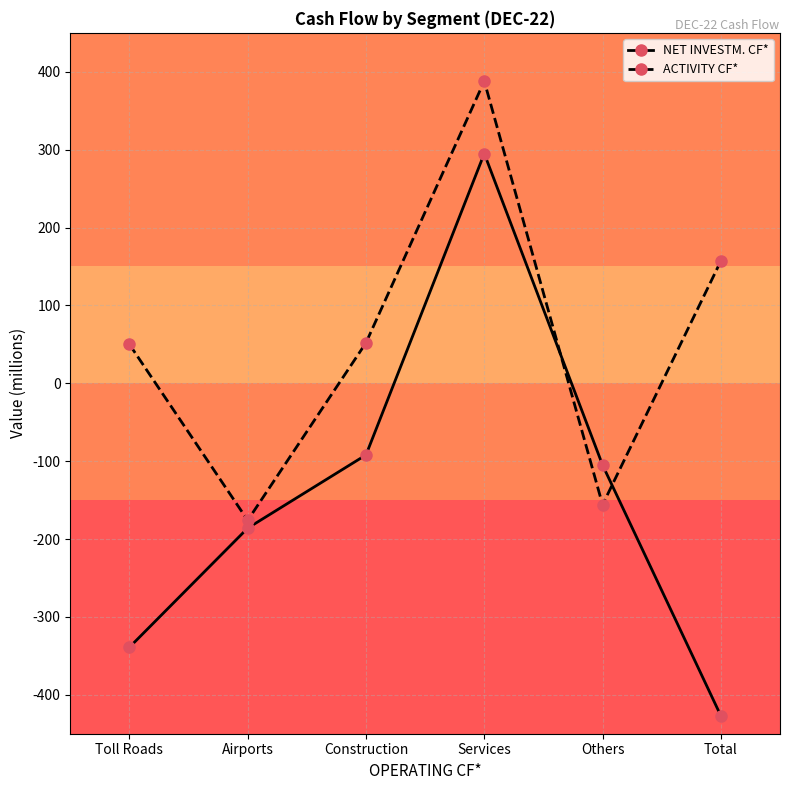

At Others, list the series in order from smallest to largest.

ACTIVITY CF*, NET INVESTM. CF*